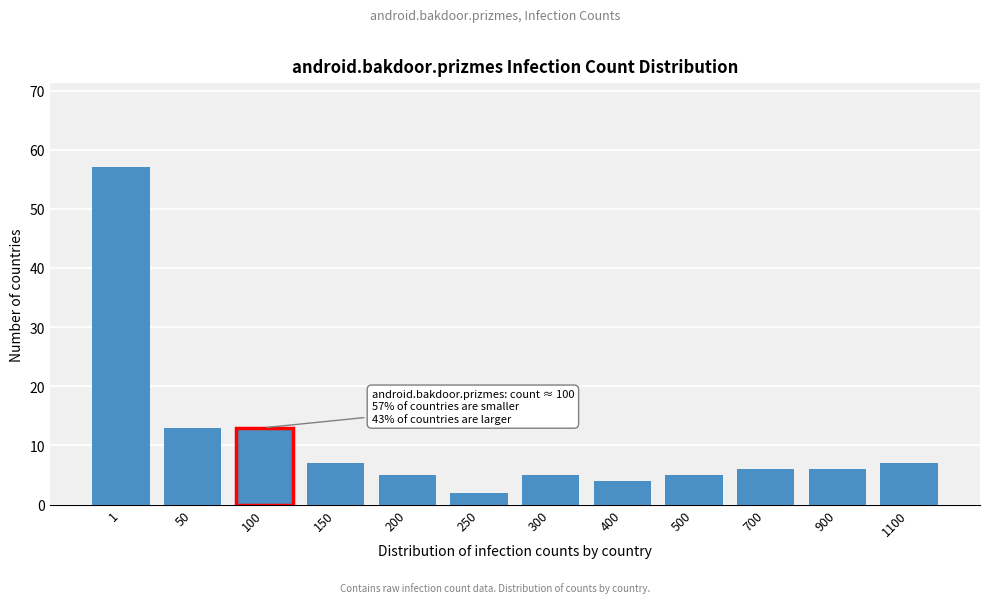

Reading left to right, transcribe all the data shown in this chart.

1=57	50=13	100=13	150=7	200=5	250=2	300=5	400=4	500=5	700=6	900=6	1100=7